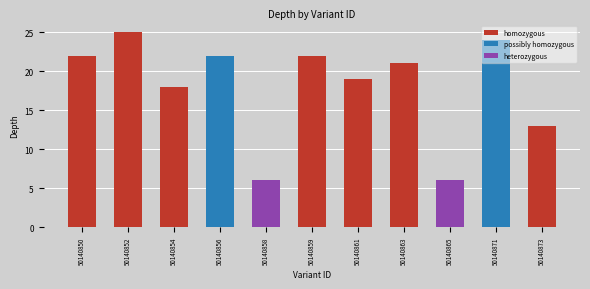

Rank the categories by value from lowest to highest.

50140858, 50140865, 50140873, 50140854, 50140861, 50140863, 50140850, 50140856, 50140859, 50140871, 50140852